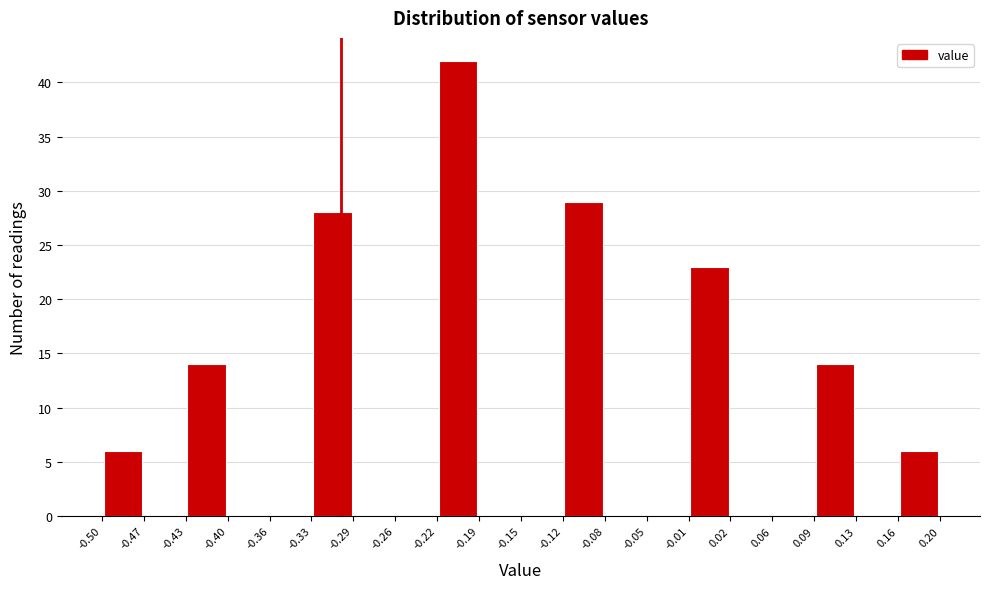

Reading left to right, list every bar in this chart as the range it spans on the x-axis followed by its height. The values are not printed on the chart, so give them approximately, as read against the axis.

-0.50 to -0.47: 6
-0.47 to -0.43: 0
-0.43 to -0.40: 14
-0.40 to -0.36: 0
-0.36 to -0.33: 0
-0.33 to -0.29: 28
-0.29 to -0.26: 0
-0.26 to -0.22: 0
-0.22 to -0.19: 42
-0.19 to -0.15: 0
-0.15 to -0.12: 0
-0.12 to -0.08: 29
-0.08 to -0.05: 0
-0.05 to -0.01: 0
-0.01 to 0.02: 23
0.02 to 0.06: 0
0.06 to 0.09: 0
0.09 to 0.13: 14
0.13 to 0.16: 0
0.16 to 0.20: 6